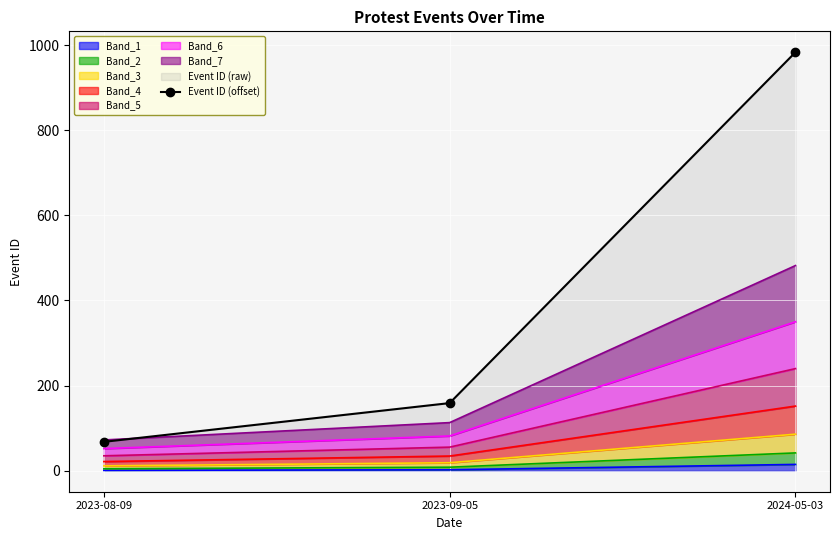

Rank the categories by value from highest to lowest.

2024-05-03, 2023-09-05, 2023-08-09